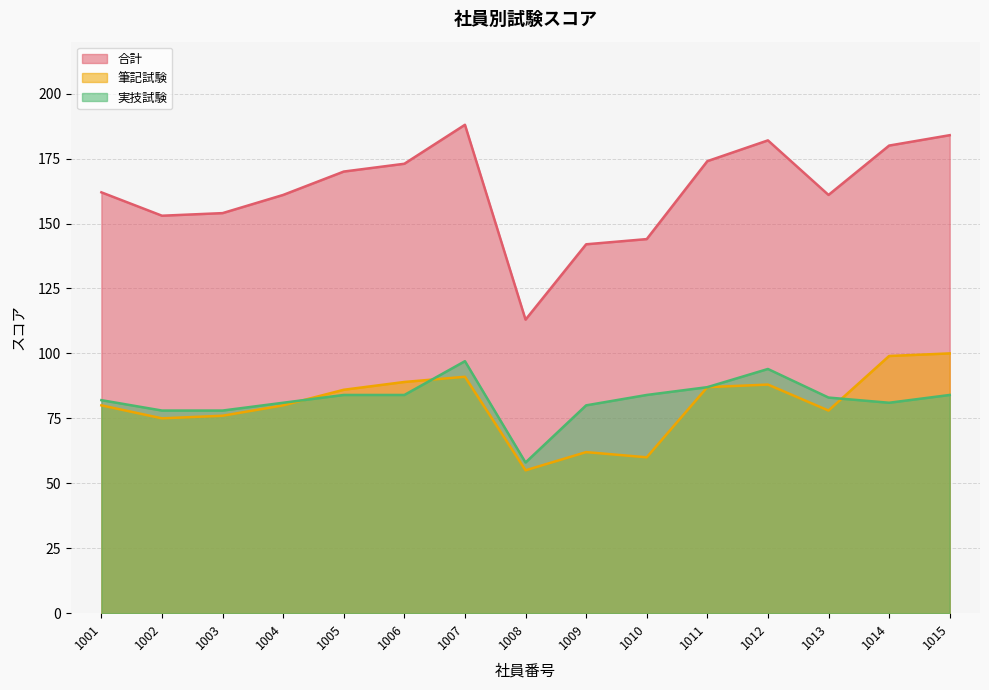

Between 1013 and 1009, which is larger?

1013